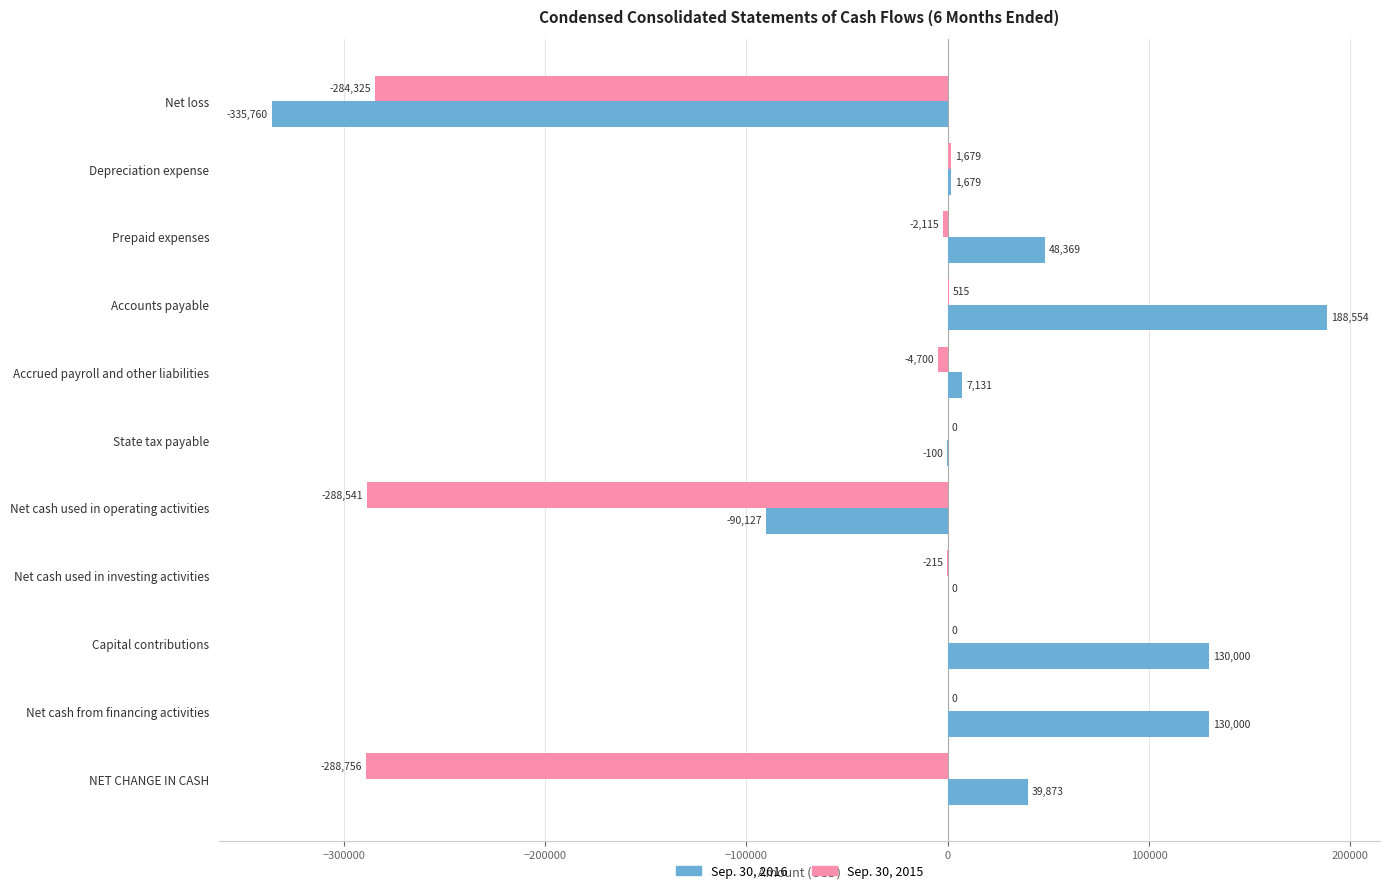

Between Depreciation expense and Net cash used in operating activities, which series saw the biggest shift?

Sep. 30, 2015